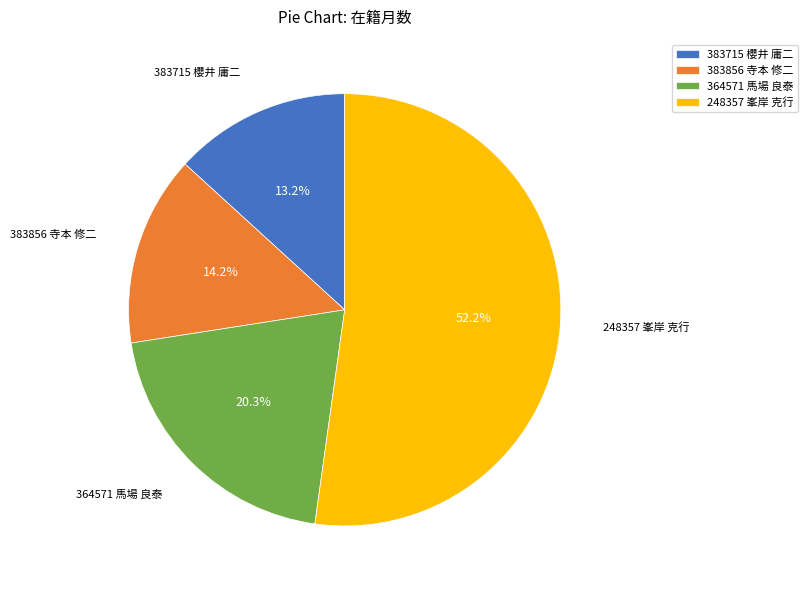

The 383856 寺本 修二 slice represents 14% of the pie. True or false?

True